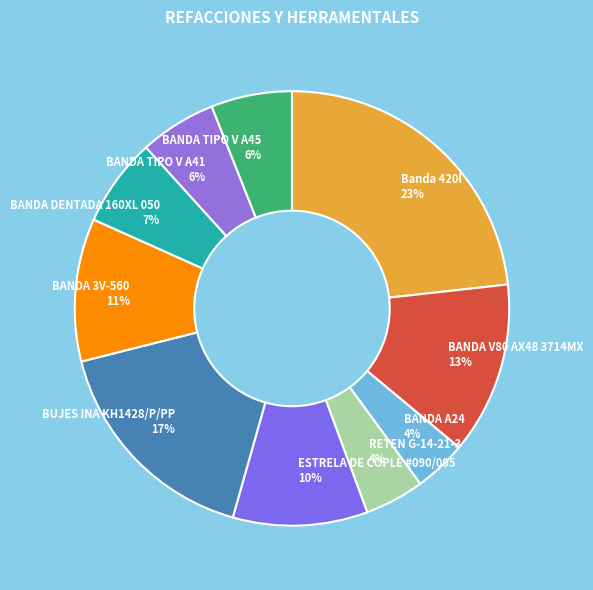

Which has a higher value, BUJES INA KH1428/P/PP or BANDA DENTADA 160XL 050?

BUJES INA KH1428/P/PP